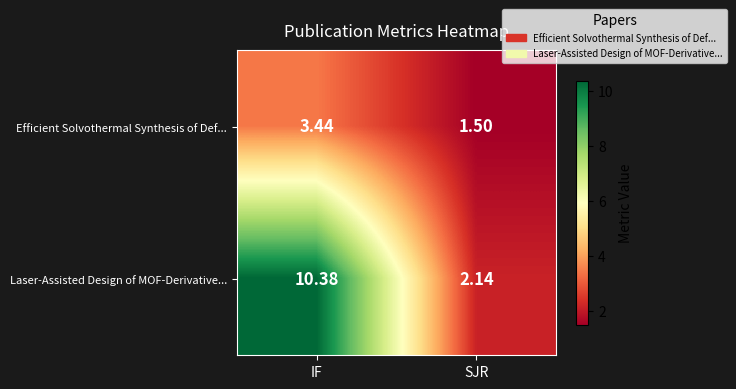

What is the total value across all series at IF?

13.8